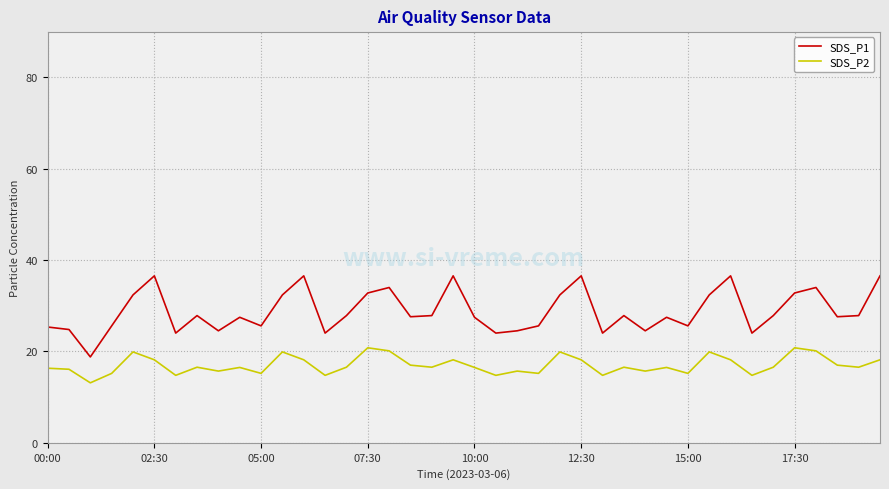

How many lines are shown in the chart?

2